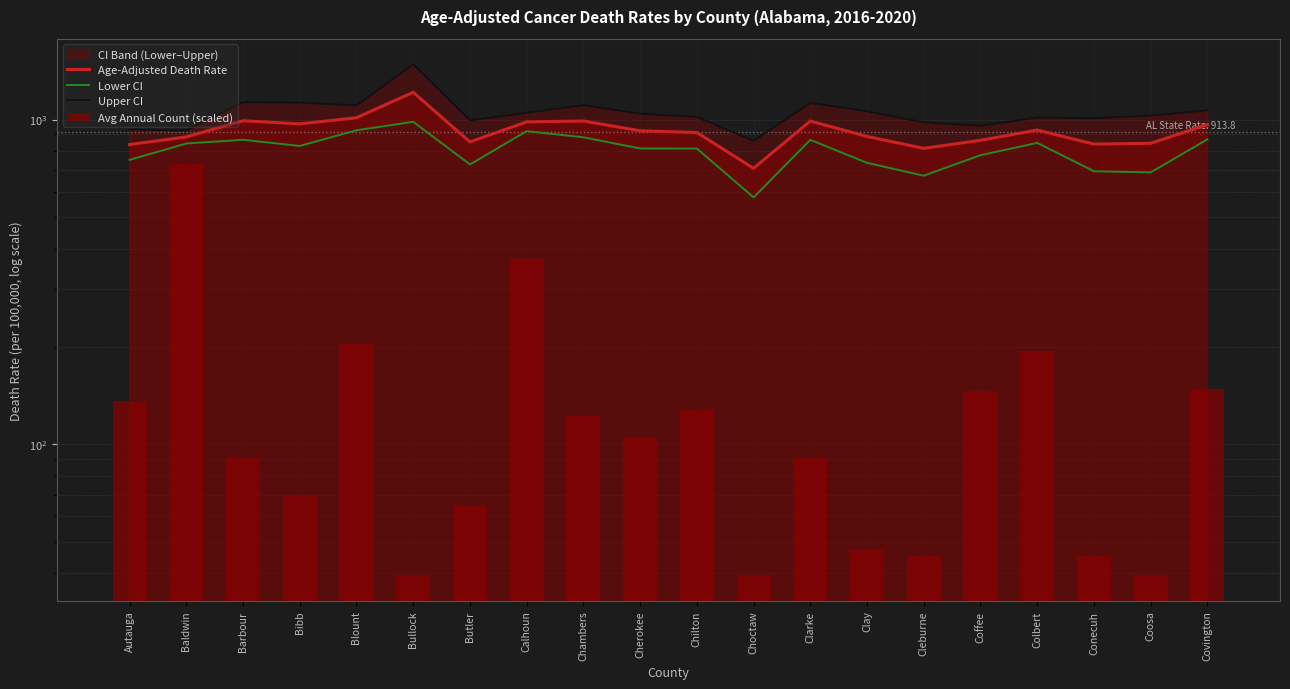

What is the value of the Age-Adjusted Death Rate bar at the 2nd from the left?

884.4